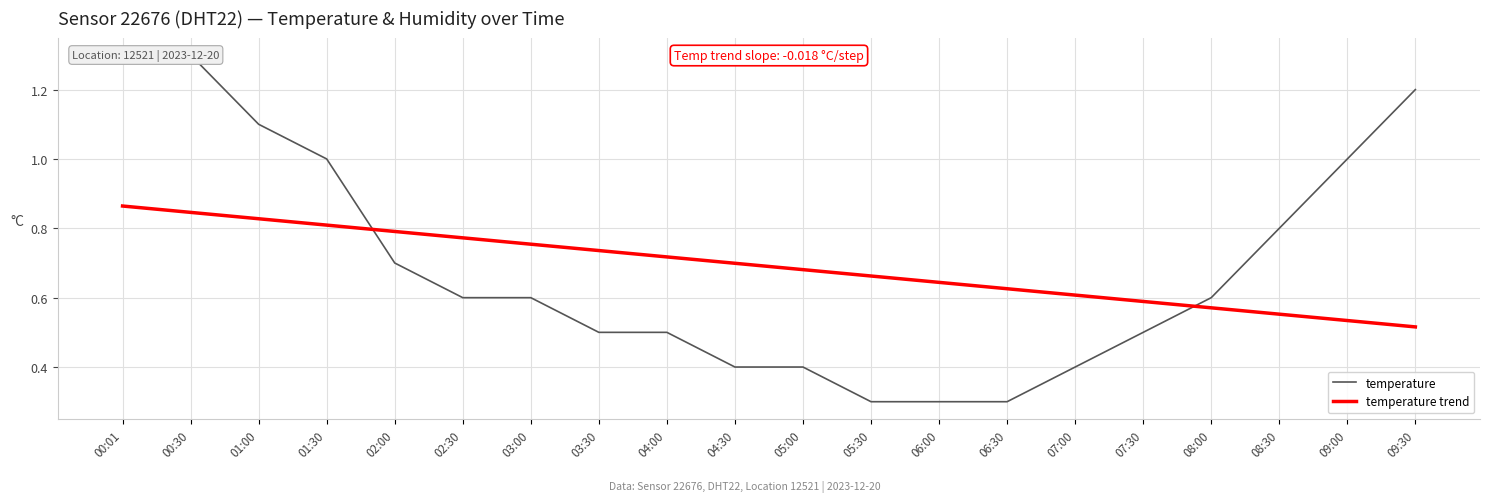

Reading right to left, extract all data points from this chart.

temperature: 1.2	1.0	0.8	0.6	0.5	0.4	0.3	0.3	0.3	0.4	0.4	0.5	0.5	0.6	0.6	0.7	1.0	1.1	1.3	1.3
temperature trend: 0.5	0.5	0.6	0.6	0.6	0.6	0.6	0.6	0.7	0.7	0.7	0.7	0.7	0.8	0.8	0.8	0.8	0.8	0.8	0.9